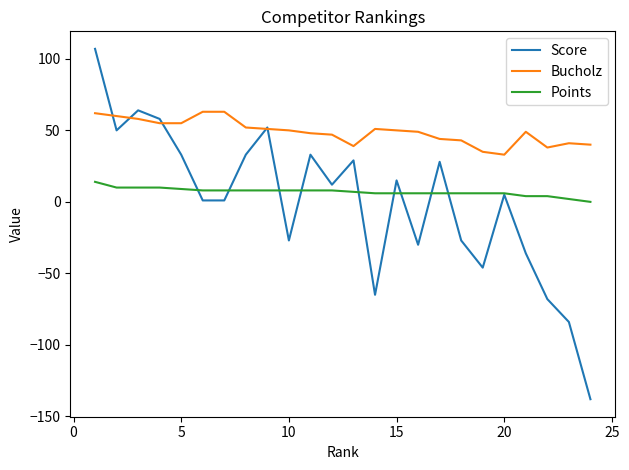

What is the greatest value displayed?

107